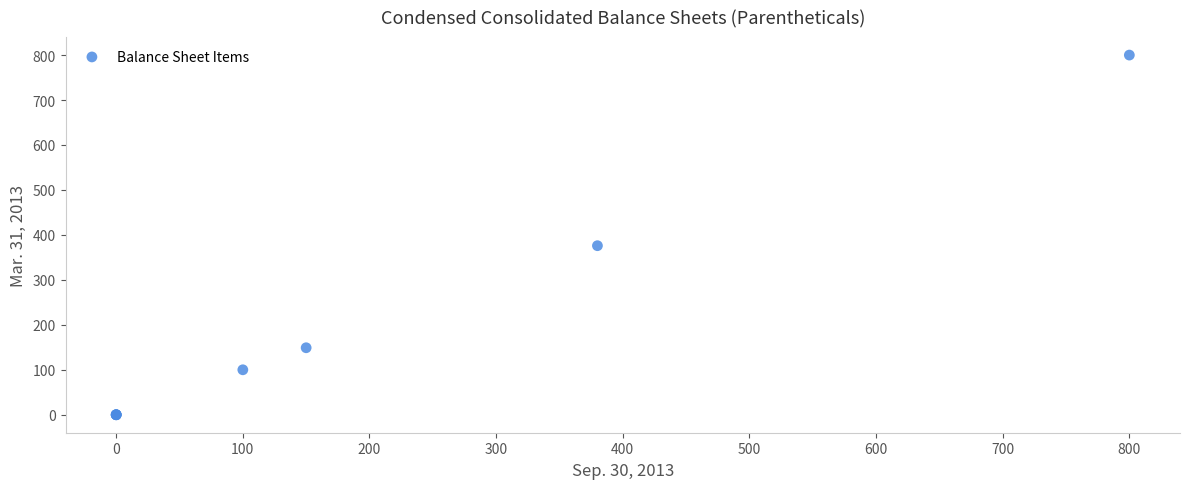

What Y value in the scatter plot is closest to 400?

376.0